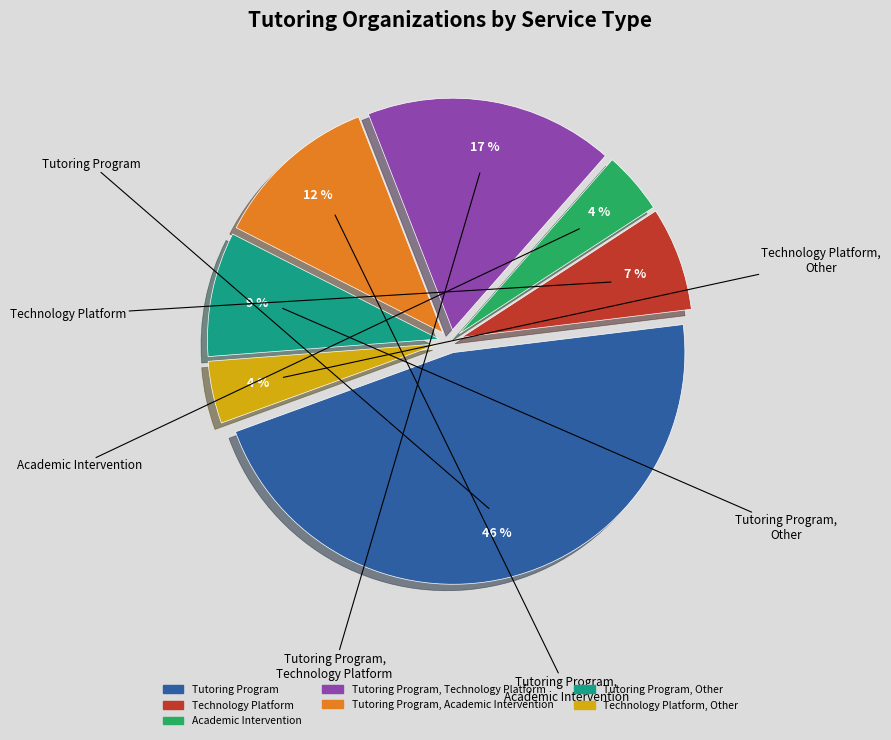

To the nearest percent, what is the average slice percentage?

14%